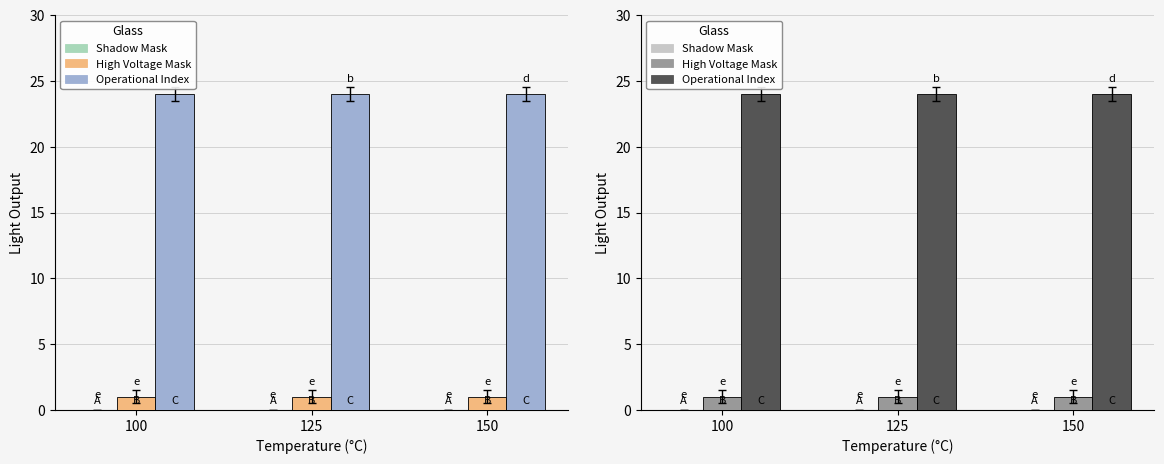

Reading right to left, transcribe all the data shown in this chart.

Shadow Mask: 150=0	125=0	100=0
High Voltage Mask: 150=1	125=1	100=1
Operational Index: 150=24	125=24	100=24